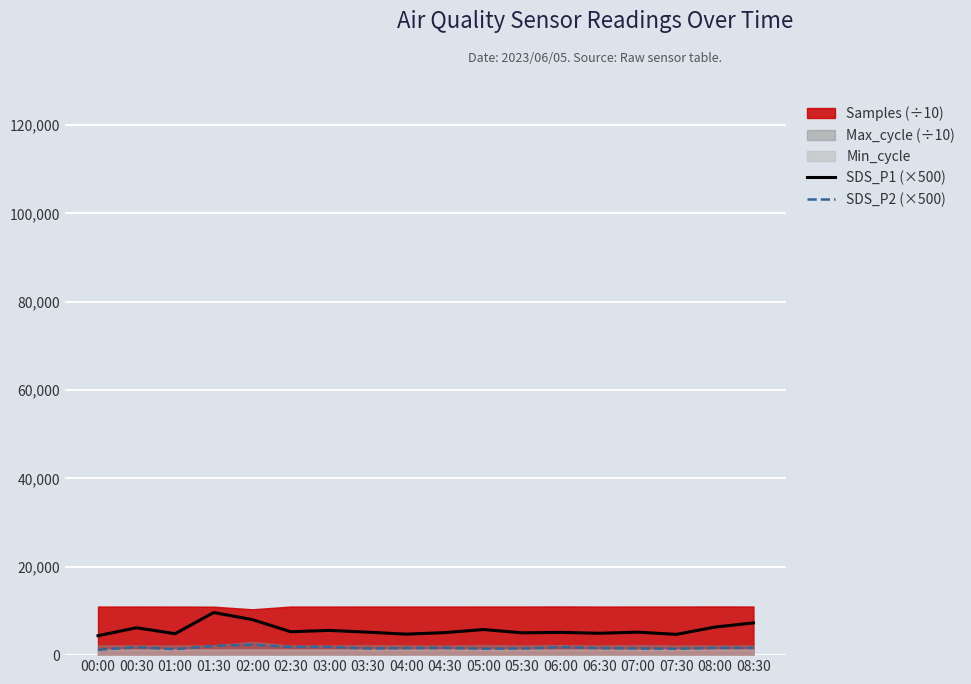

The SDS_P1 (×500) series shows 2898.6 at 08:30. True or false?

False